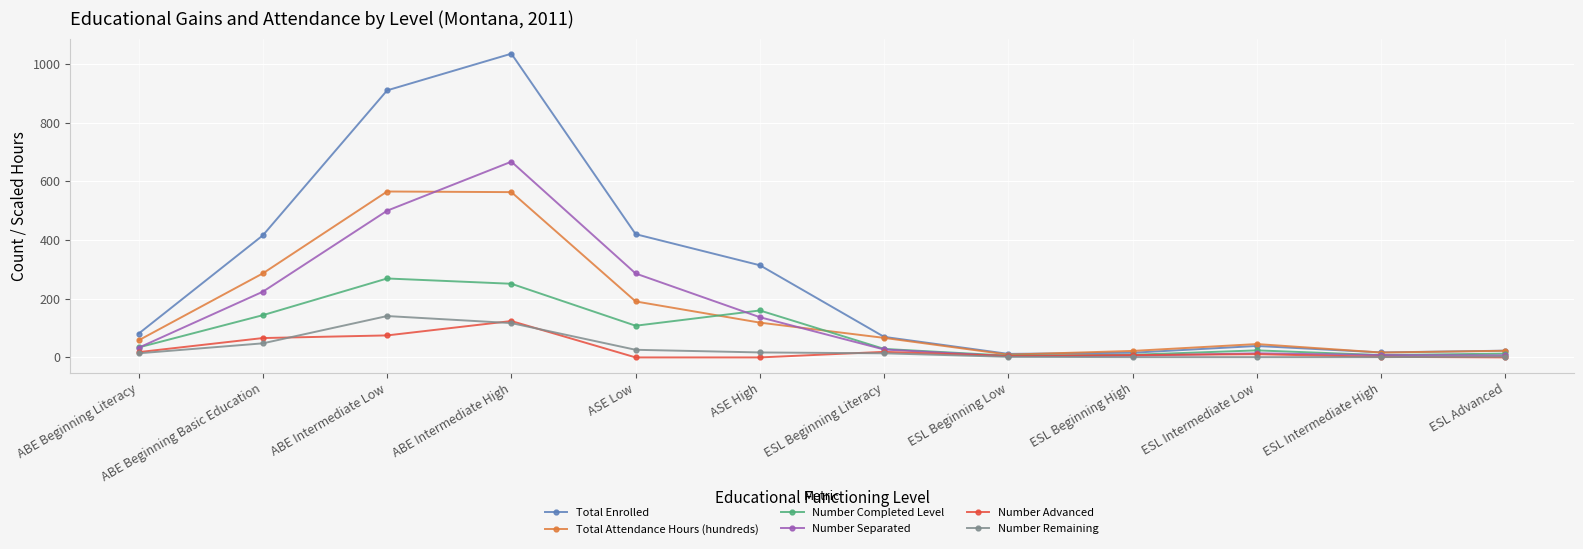

Which series changed the most between ESL Beginning High and ESL Intermediate Low?

Total Attendance Hours (hundreds)